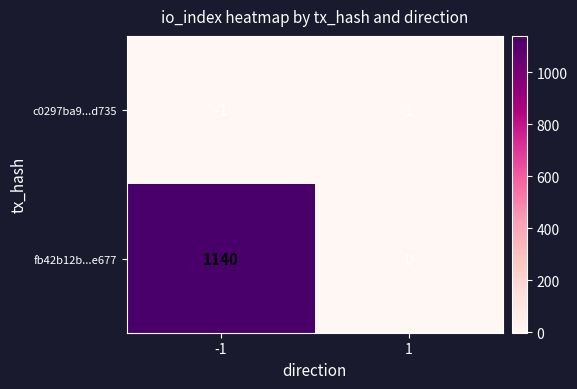

Count the number of data series in this chart.

2